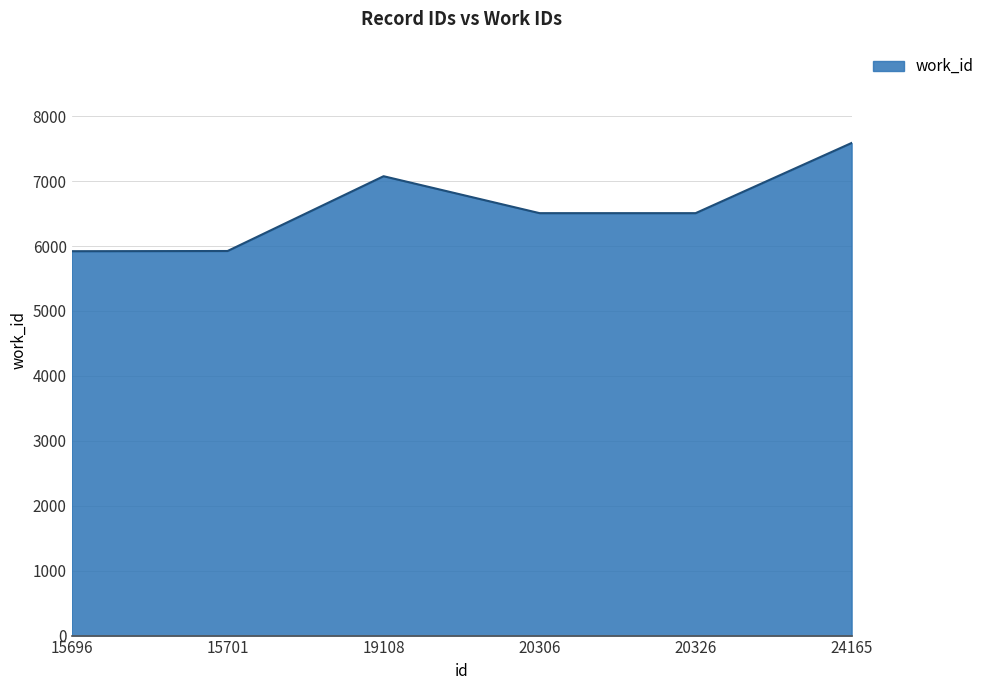

What value does the data have at 15701?

5923